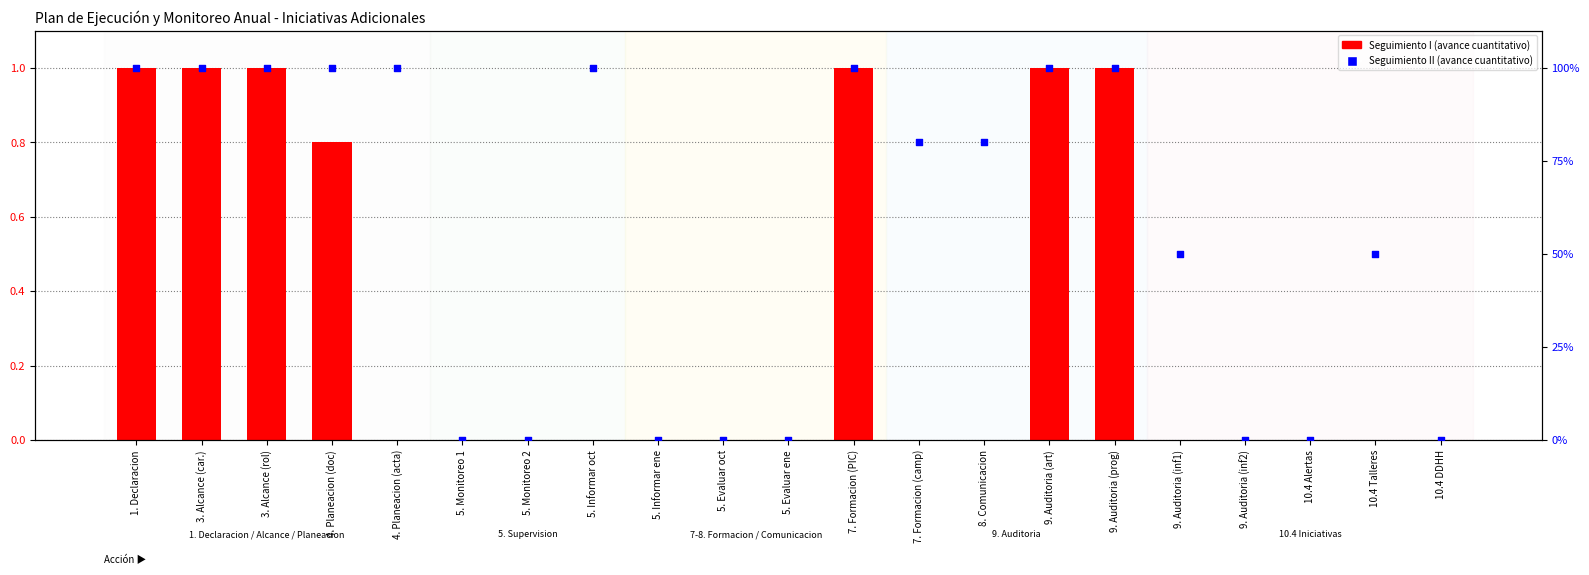

At how many categories does at least one series exceed 26?

13